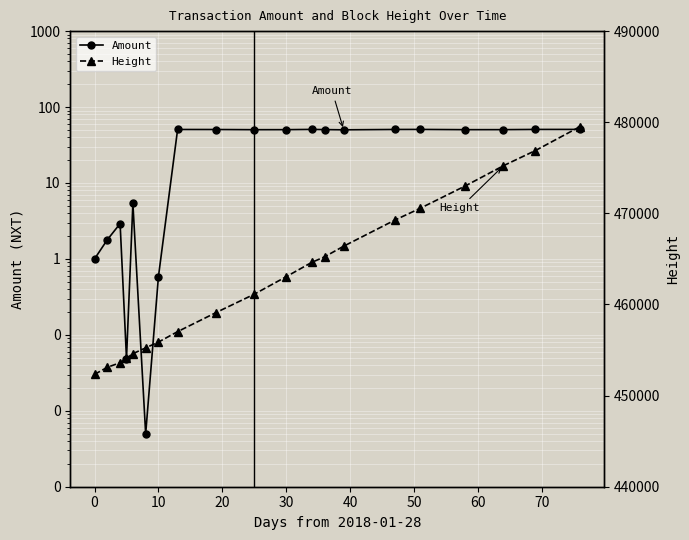

What is the greatest value displayed?

479521.0